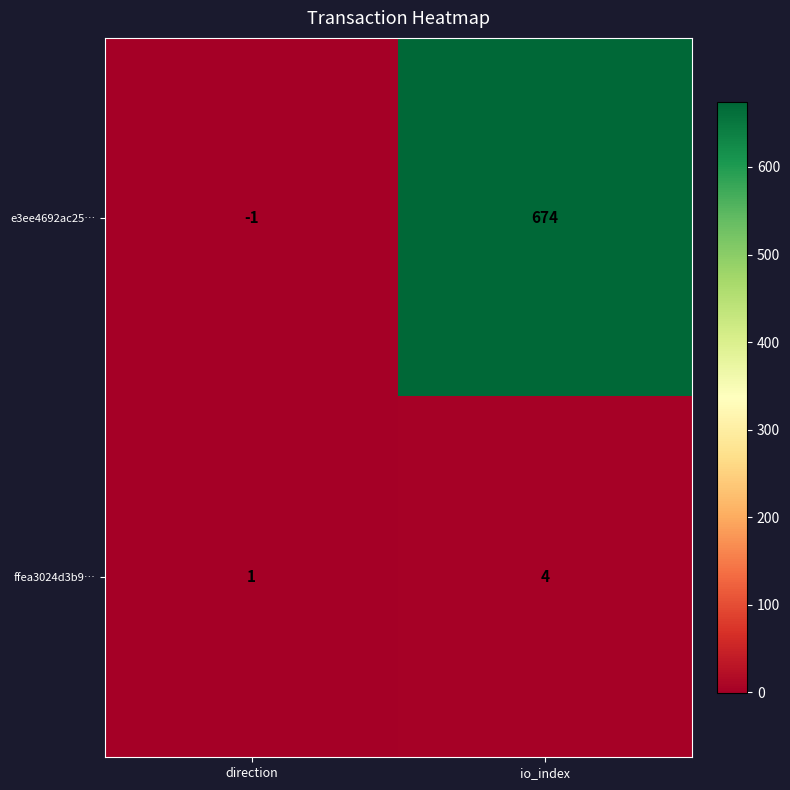

How many data points in ffea3024d3b9… are less than 4?

1